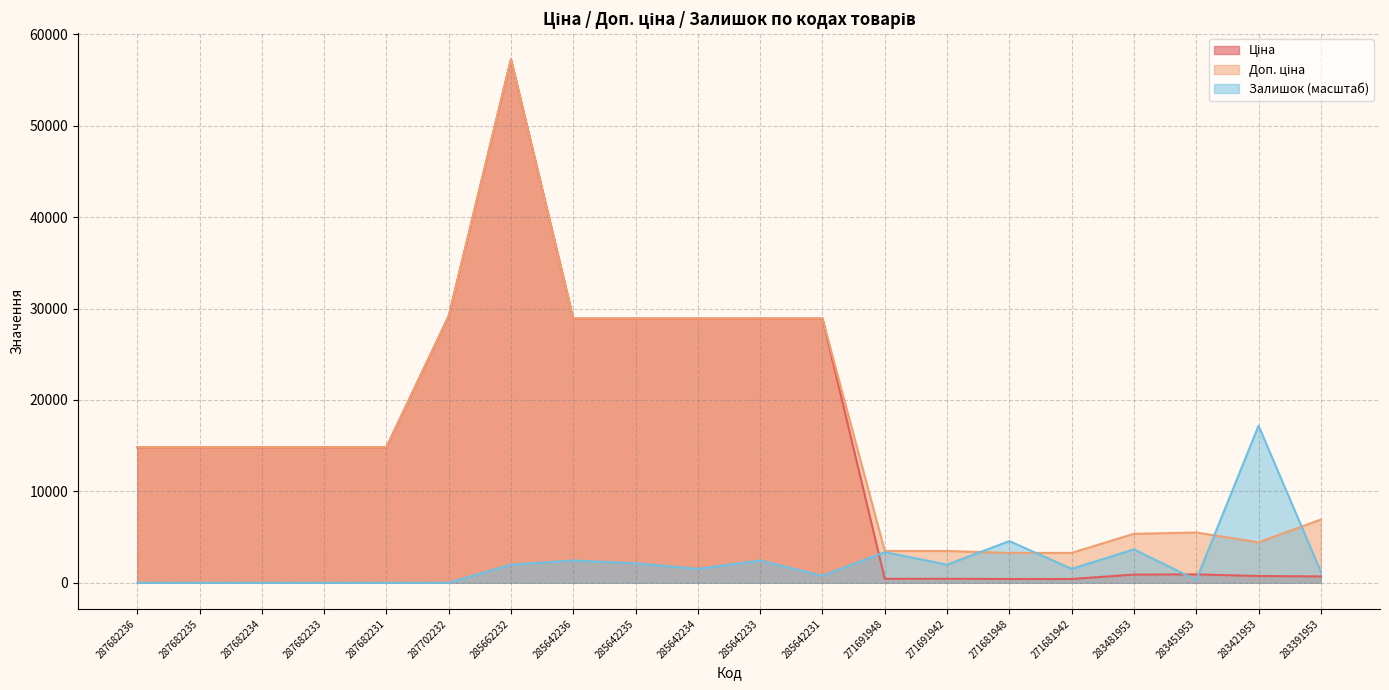

Between which two adjacent categories do Залишок and Ціна first intersect?

285642231 and 271691948